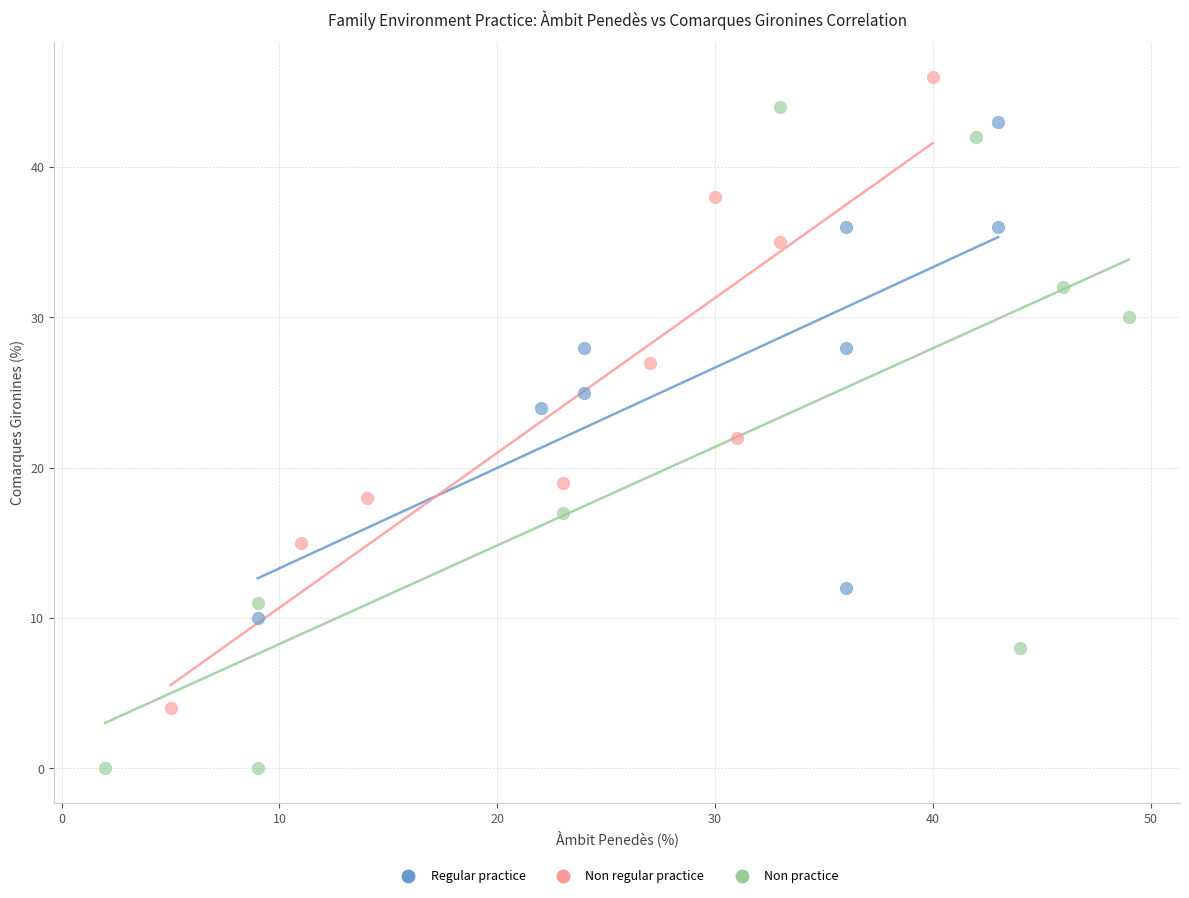

Which series contains the highest Y value?

Non regular practice